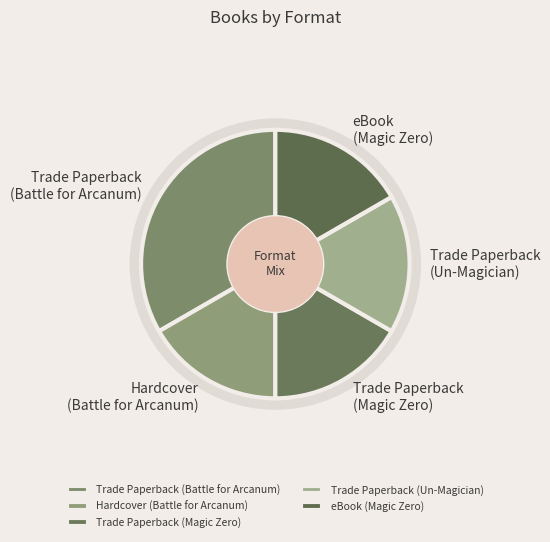

Rank the categories by value from highest to lowest.

Trade Paperback
(Battle for Arcanum), Hardcover
(Battle for Arcanum), Trade Paperback
(Magic Zero), Trade Paperback
(Un-Magician), eBook
(Magic Zero)